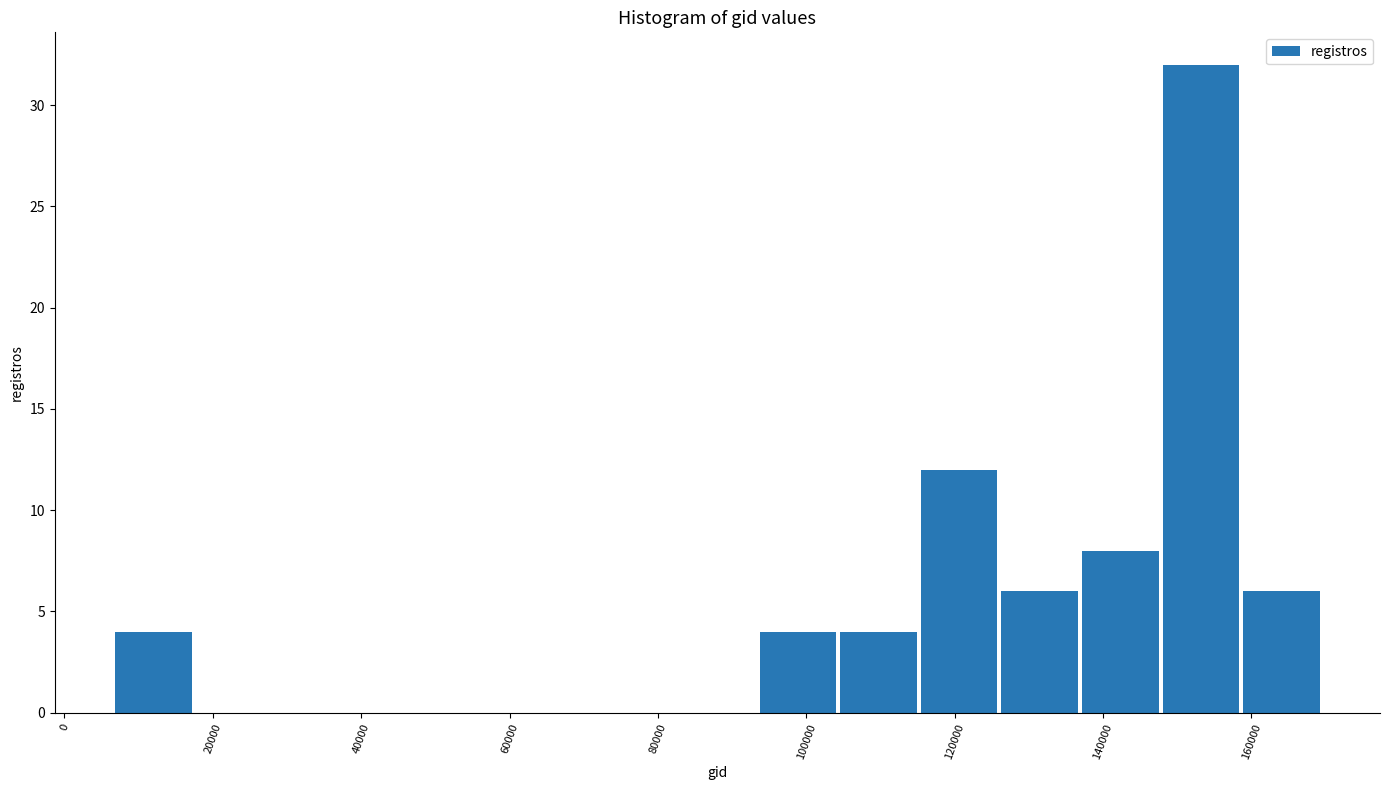

Reading left to right, list every bar in this chart as the range it spans on the x-axis followed by its height. Neither the bar edges nor the heights are printed on the chart, so give them approximately, as read against the axes.

6000 to 18000: 4
18000 to 28000: 0
28000 to 40000: 0
40000 to 50000: 0
50000 to 60000: 0
60000 to 72000: 0
72000 to 82000: 0
82000 to 94000: 0
94000 to 104000: 4
104000 to 116000: 4
116000 to 126000: 12
126000 to 136000: 6
136000 to 148000: 8
148000 to 158000: 32
158000 to 170000: 6